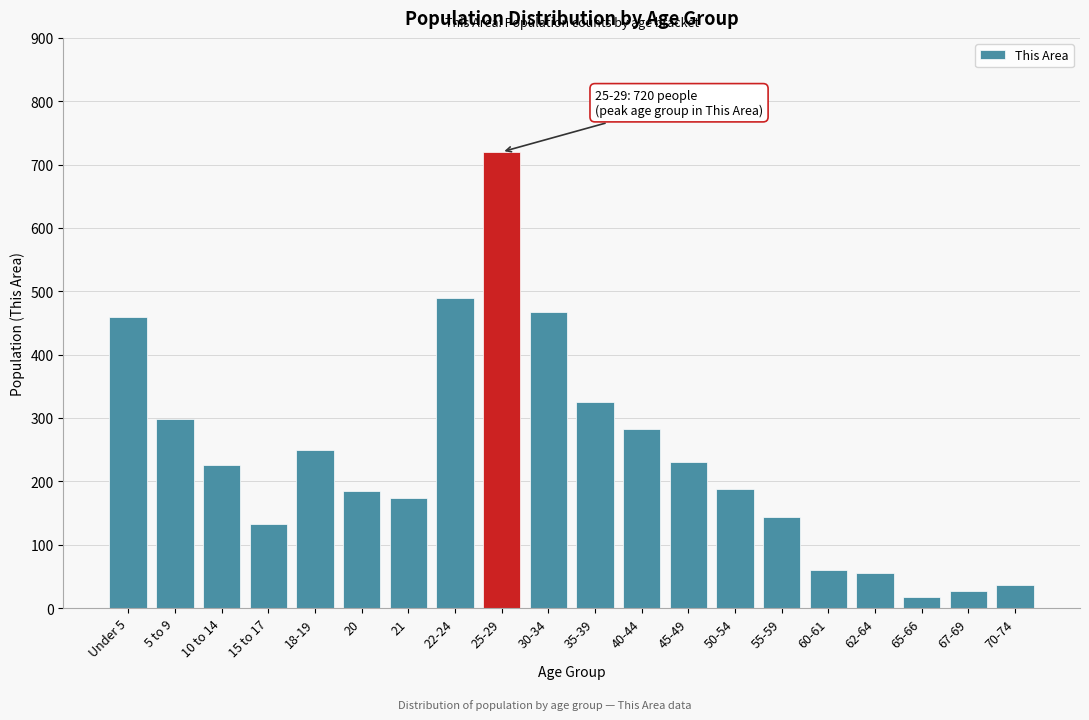

What is the maximum value shown in the chart?

720